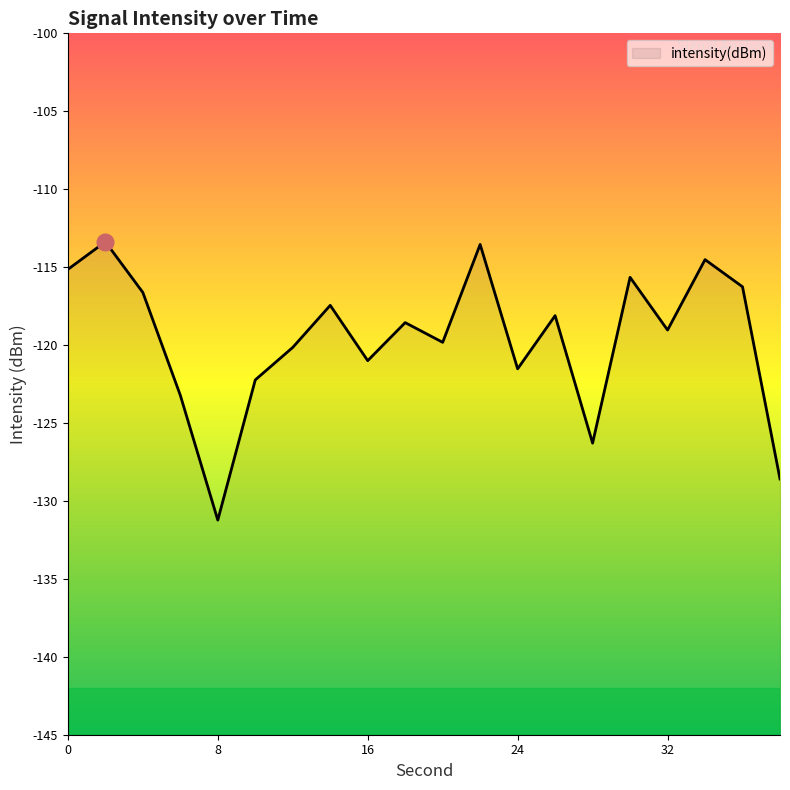

Which has a higher value, 30 or 2?

2